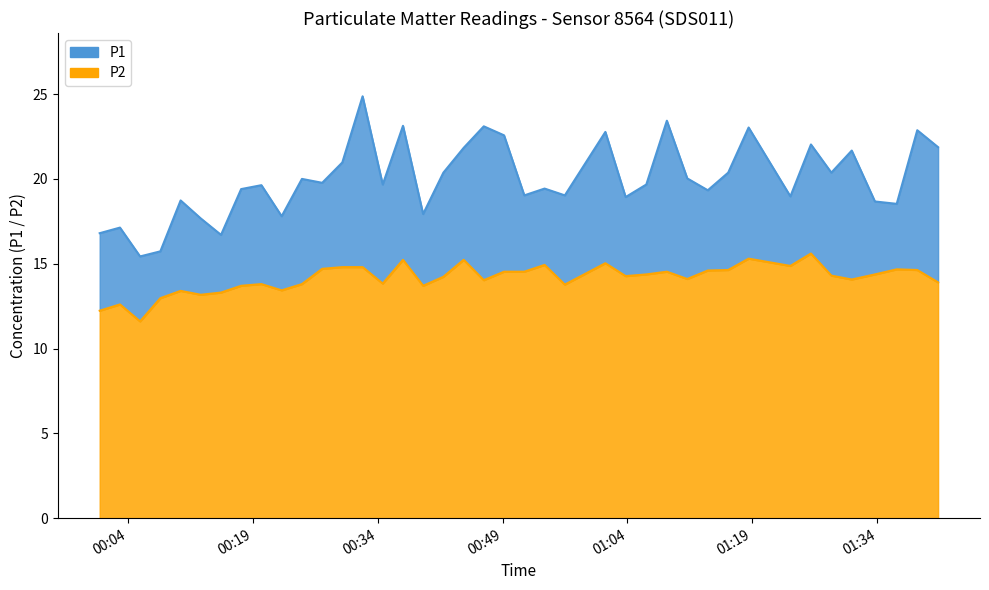

Reading right to left, transcribe all the data shown in this chart.

P1: 2022-12-07T01:41:18=21.9	2022-12-07T01:38:48=22.9	2022-12-07T01:36:20=18.5	2022-12-07T01:33:43=18.7	2022-12-07T01:30:56=21.7	2022-12-07T01:28:29=20.4	2022-12-07T01:26:02=22.0	2022-12-07T01:23:34=19.0	2022-12-07T01:18:33=23.0	2022-12-07T01:16:06=20.4	2022-12-07T01:13:39=19.3	2022-12-07T01:11:11=20.0	2022-12-07T01:08:44=23.4	2022-12-07T01:06:16=19.7	2022-12-07T01:03:47=18.9	2022-12-07T01:01:21=22.8	2022-12-07T00:56:29=19.0	2022-12-07T00:54:03=19.4	2022-12-07T00:51:37=19.0	2022-12-07T00:49:11=22.6	2022-12-07T00:46:45=23.1	2022-12-07T00:44:20=21.8	2022-12-07T00:41:54=20.4	2022-12-07T00:39:28=17.9	2022-12-07T00:37:03=23.1	2022-12-07T00:34:37=19.7	2022-12-07T00:32:12=24.9	2022-12-07T00:29:46=21.0	2022-12-07T00:27:21=19.8	2022-12-07T00:24:55=20.0	2022-12-07T00:22:29=17.8	2022-12-07T00:20:03=19.6	2022-12-07T00:17:37=19.4	2022-12-07T00:15:12=16.7	2022-12-07T00:12:46=17.7	2022-12-07T00:10:21=18.7	2022-12-07T00:07:55=15.7	2022-12-07T00:05:29=15.4	2022-12-07T00:03:04=17.1	2022-12-07T00:00:38=16.8
P2: 2022-12-07T01:41:18=13.9	2022-12-07T01:38:48=14.6	2022-12-07T01:36:20=14.7	2022-12-07T01:33:43=14.4	2022-12-07T01:30:56=14.1	2022-12-07T01:28:29=14.3	2022-12-07T01:26:02=15.6	2022-12-07T01:23:34=14.9	2022-12-07T01:18:33=15.3	2022-12-07T01:16:06=14.6	2022-12-07T01:13:39=14.6	2022-12-07T01:11:11=14.1	2022-12-07T01:08:44=14.5	2022-12-07T01:06:16=14.4	2022-12-07T01:03:47=14.3	2022-12-07T01:01:21=15.0	2022-12-07T00:56:29=13.8	2022-12-07T00:54:03=14.9	2022-12-07T00:51:37=14.5	2022-12-07T00:49:11=14.5	2022-12-07T00:46:45=14.0	2022-12-07T00:44:20=15.2	2022-12-07T00:41:54=14.2	2022-12-07T00:39:28=13.7	2022-12-07T00:37:03=15.2	2022-12-07T00:34:37=13.8	2022-12-07T00:32:12=14.8	2022-12-07T00:29:46=14.8	2022-12-07T00:27:21=14.7	2022-12-07T00:24:55=13.8	2022-12-07T00:22:29=13.4	2022-12-07T00:20:03=13.8	2022-12-07T00:17:37=13.7	2022-12-07T00:15:12=13.3	2022-12-07T00:12:46=13.2	2022-12-07T00:10:21=13.4	2022-12-07T00:07:55=13.0	2022-12-07T00:05:29=11.6	2022-12-07T00:03:04=12.6	2022-12-07T00:00:38=12.2